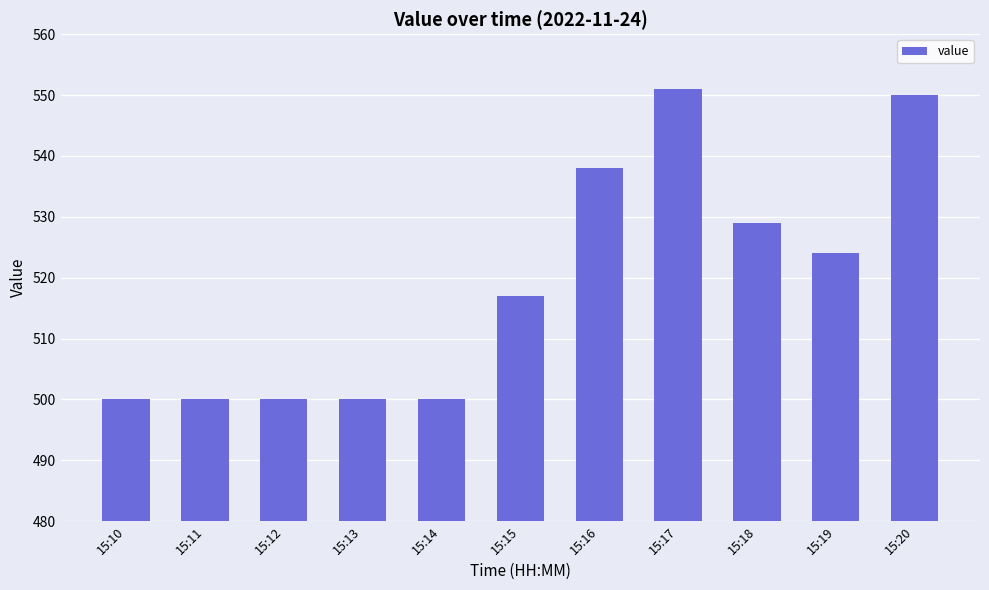

True or false: the data shows 854 at 15:20.

False